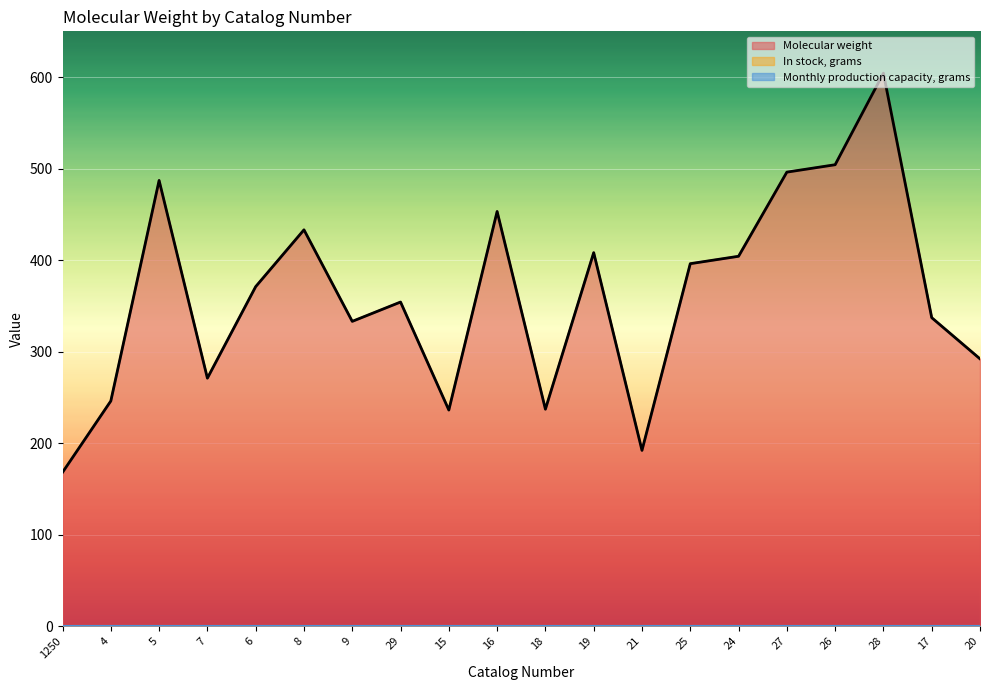

How many data points does each series have?

20